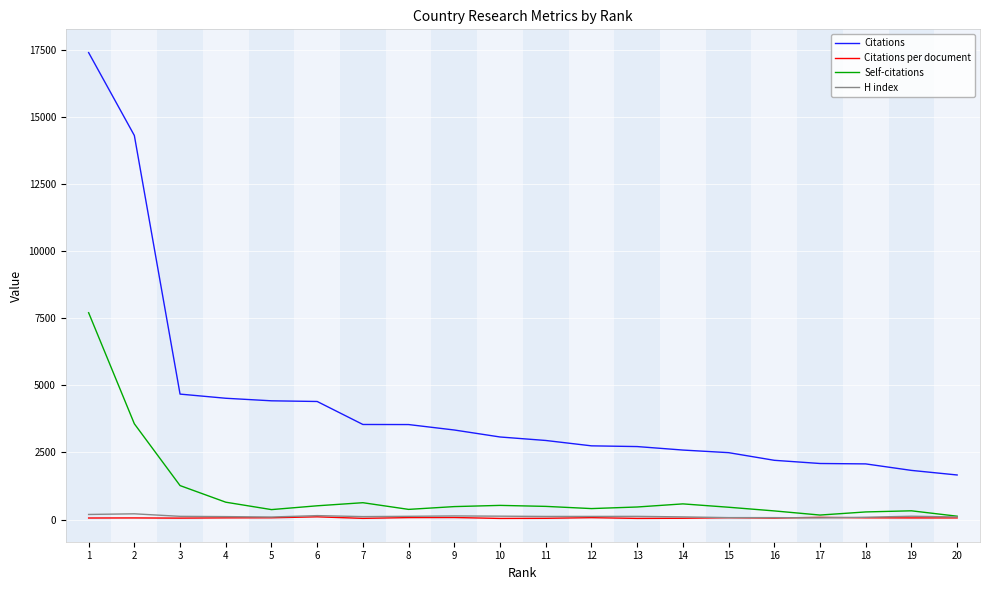

What is the maximum value for Self-citations?

7705.0